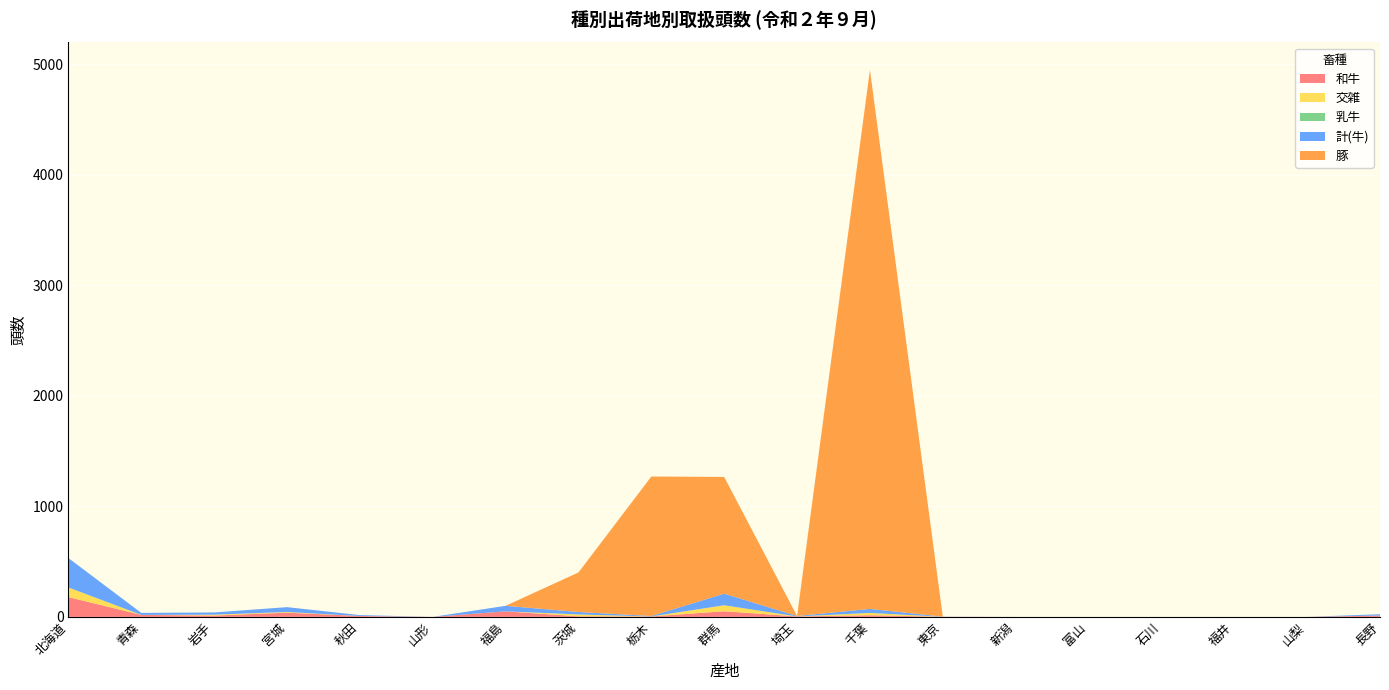

Reading right to left, what are all the values shown in this chart?

和牛: 長野=12	山梨=0	福井=0	石川=0	富山=0	新潟=0	東京=1	千葉=15	埼玉=4	群馬=51	栃木=4	茨城=5	福島=50	山形=0	秋田=8	宮城=38	岩手=12	青森=18	北海道=179
交雑: 長野=0	山梨=0	福井=0	石川=0	富山=0	新潟=0	東京=0	千葉=21	埼玉=0	群馬=54	栃木=0	茨城=17	福島=0	山形=0	秋田=0	宮城=6	岩手=8	青森=0	北海道=87
乳牛: 長野=0	山梨=0	福井=0	石川=0	富山=0	新潟=0	東京=0	千葉=0	埼玉=0	群馬=0	栃木=0	茨城=0	福島=0	山形=0	秋田=0	宮城=0	岩手=0	青森=0	北海道=0
計(牛): 長野=12	山梨=0	福井=0	石川=0	富山=0	新潟=0	東京=1	千葉=36	埼玉=4	群馬=105	栃木=4	茨城=22	福島=50	山形=0	秋田=8	宮城=44	岩手=20	青森=18	北海道=266
豚: 長野=0	山梨=0	福井=0	石川=0	富山=0	新潟=0	東京=0	千葉=4877	埼玉=0	群馬=1056	栃木=1262	茨城=358	福島=0	山形=0	秋田=0	宮城=0	岩手=0	青森=0	北海道=0